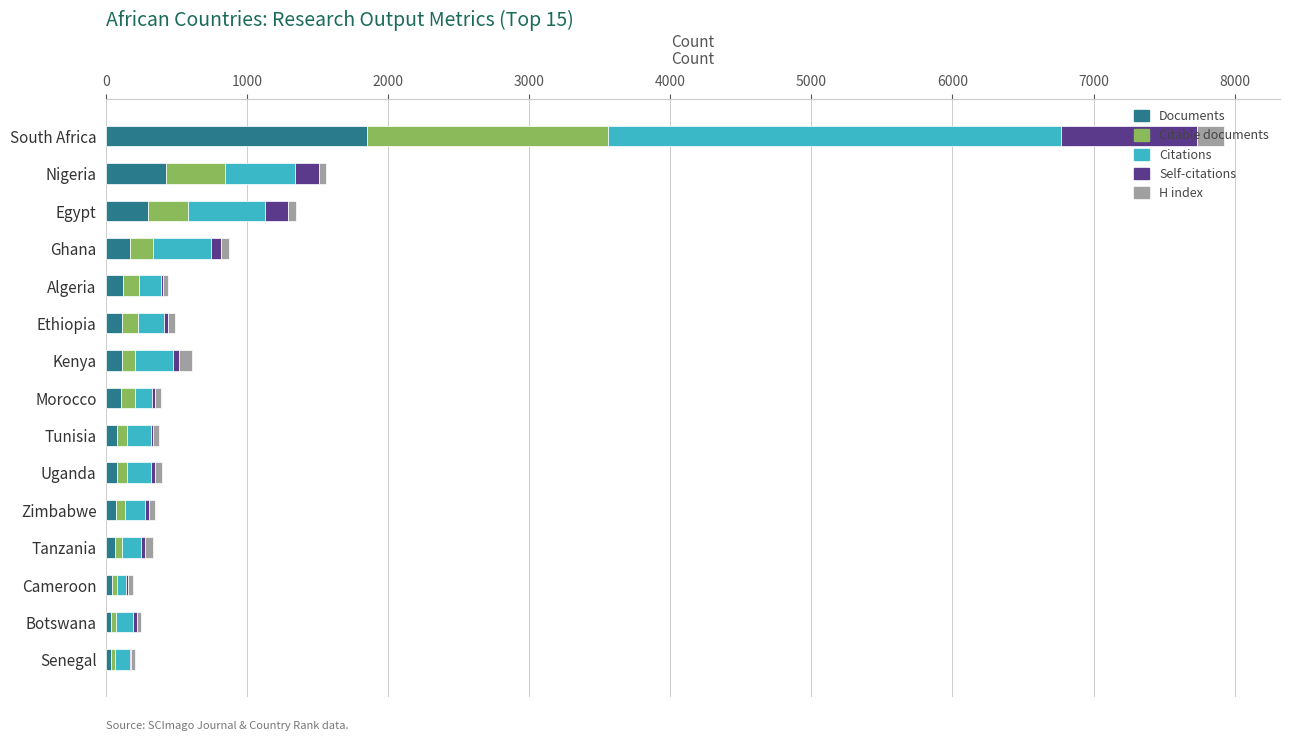

How many series are shown in this chart?

5